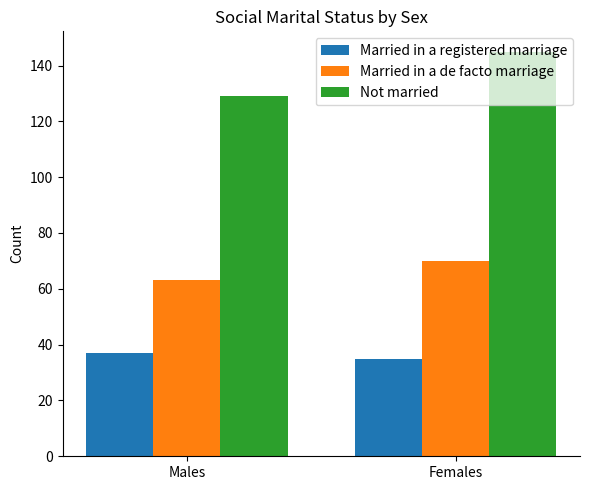

Reading right to left, what are all the values shown in this chart?

Married in a registered marriage: Females=35	Males=37
Married in a de facto marriage: Females=70	Males=63
Not married: Females=145	Males=129